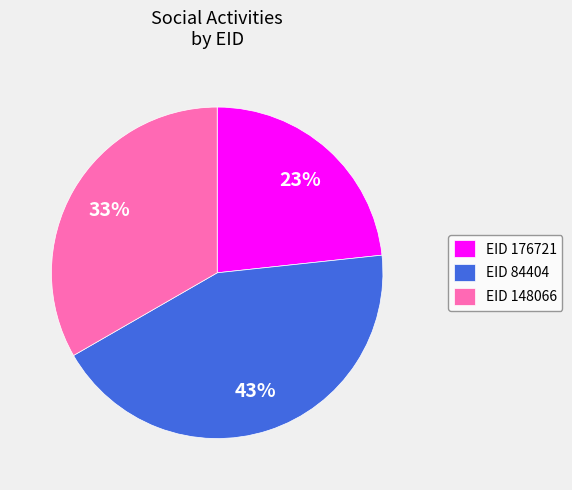

Approximately how many times larger is the value at EID 148066 compared to EID 176721?

1.4